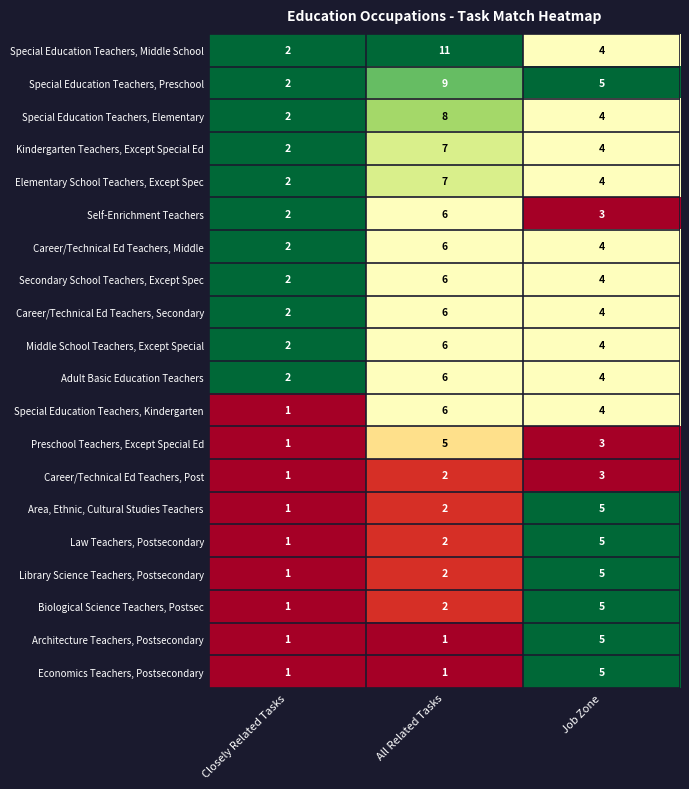

How many series are shown in this chart?

20